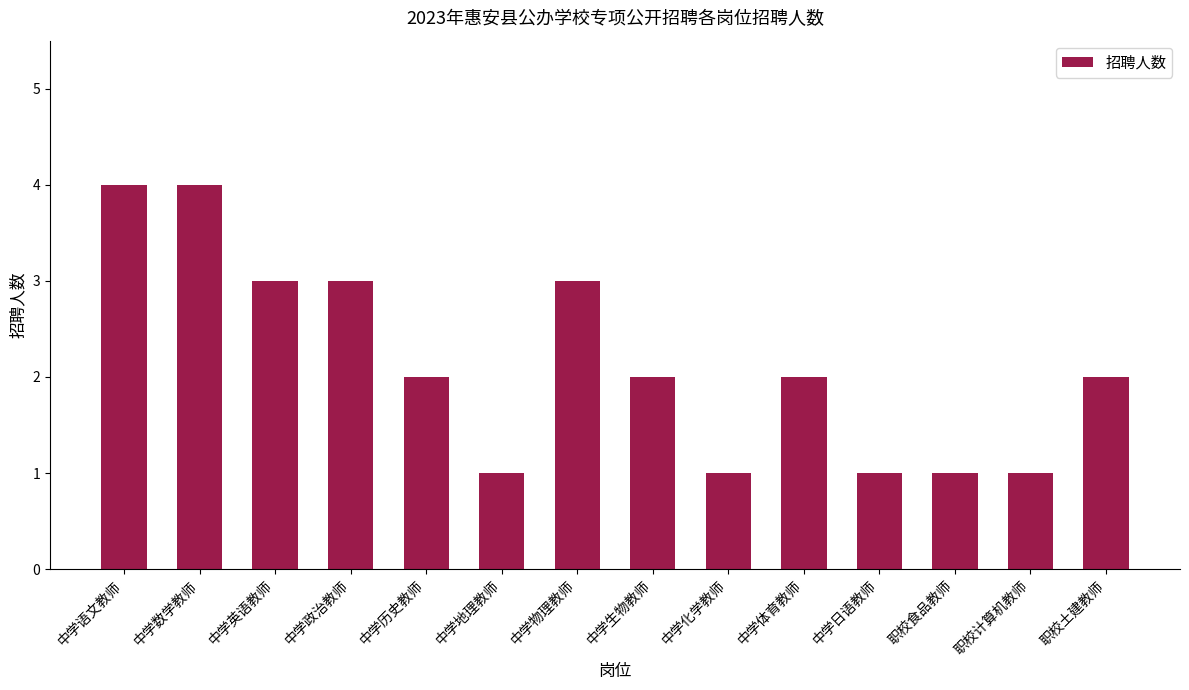

What is the label of the 5th bar from the right?

中学体育教师